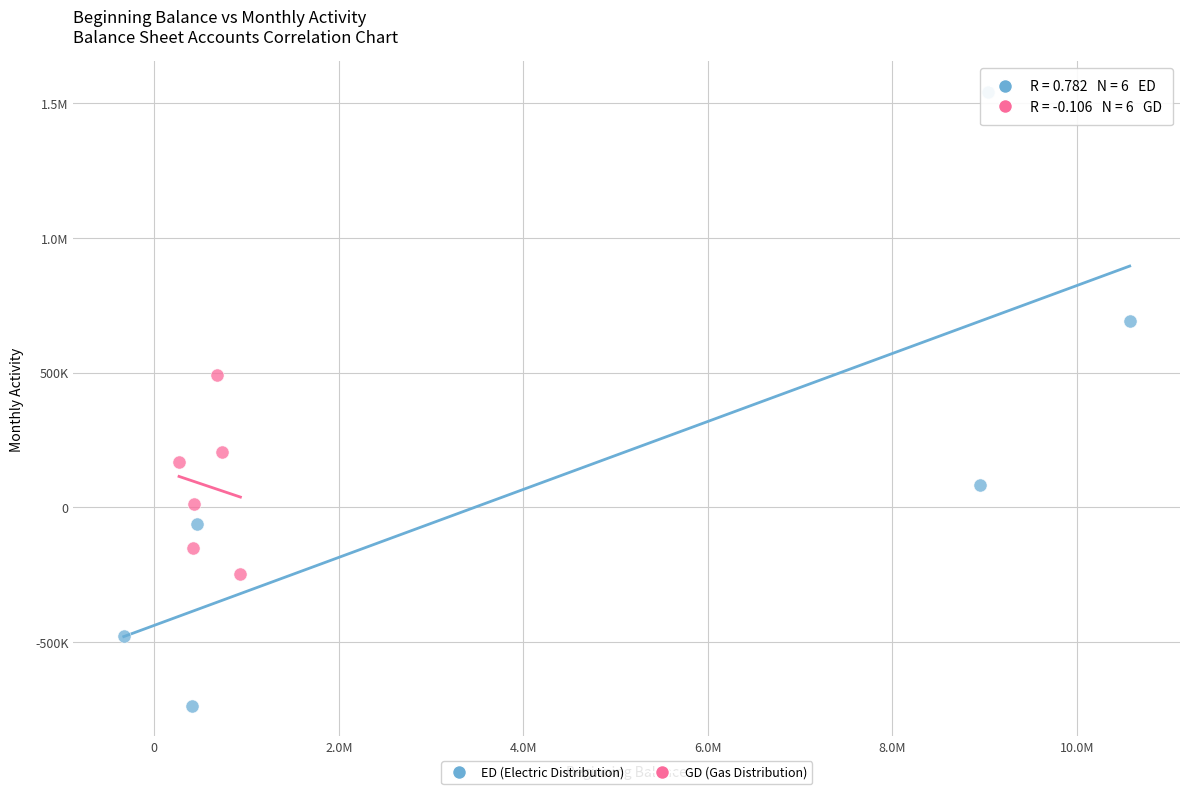

What are all the series names shown in the legend?

ED (Electric Distribution), GD (Gas Distribution)